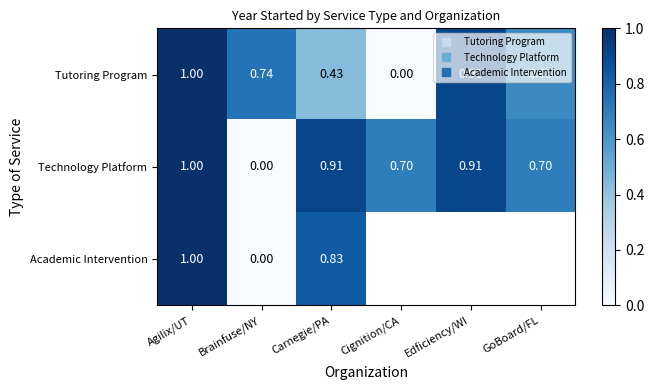

How many categories are shown in the chart?

6